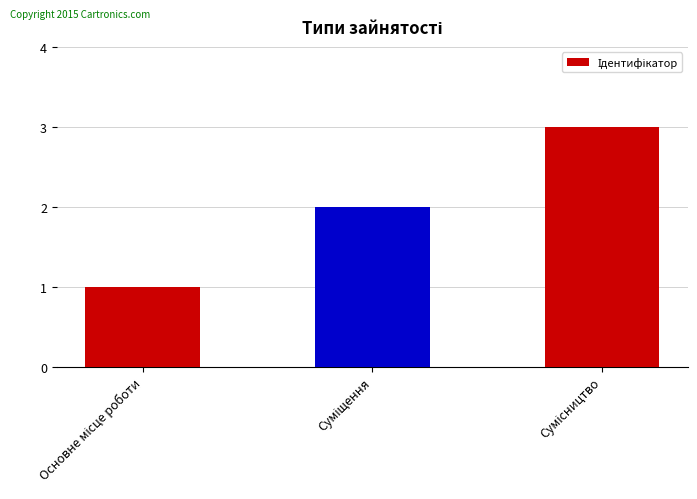

What is the greatest value displayed?

3